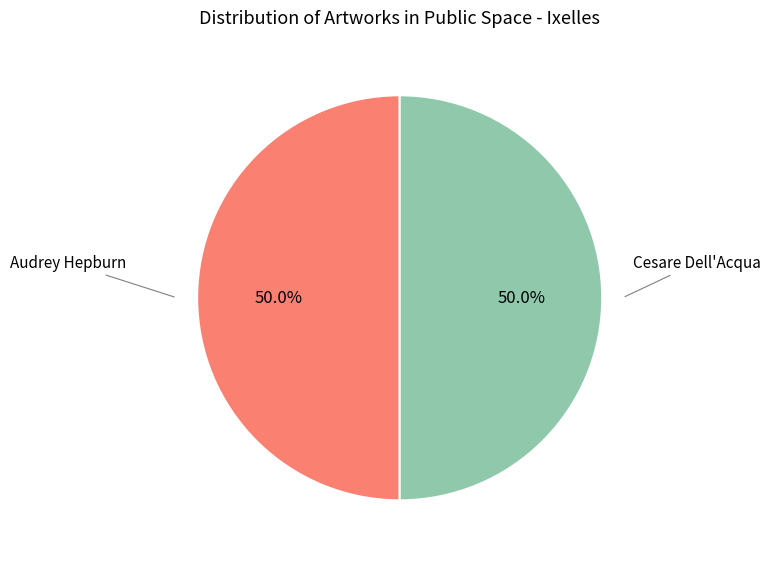

Count the number of slices in the pie.

2